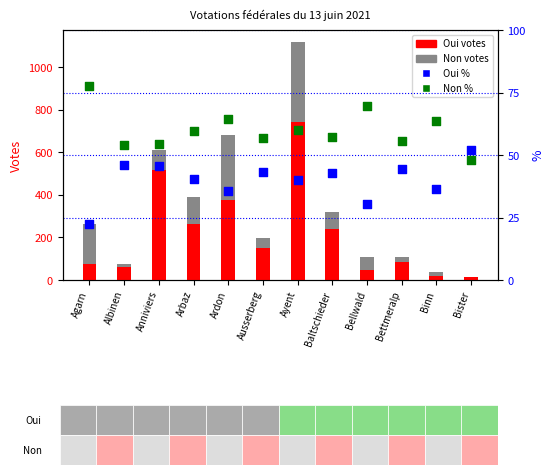

Which series contains the lowest Y value?

Non